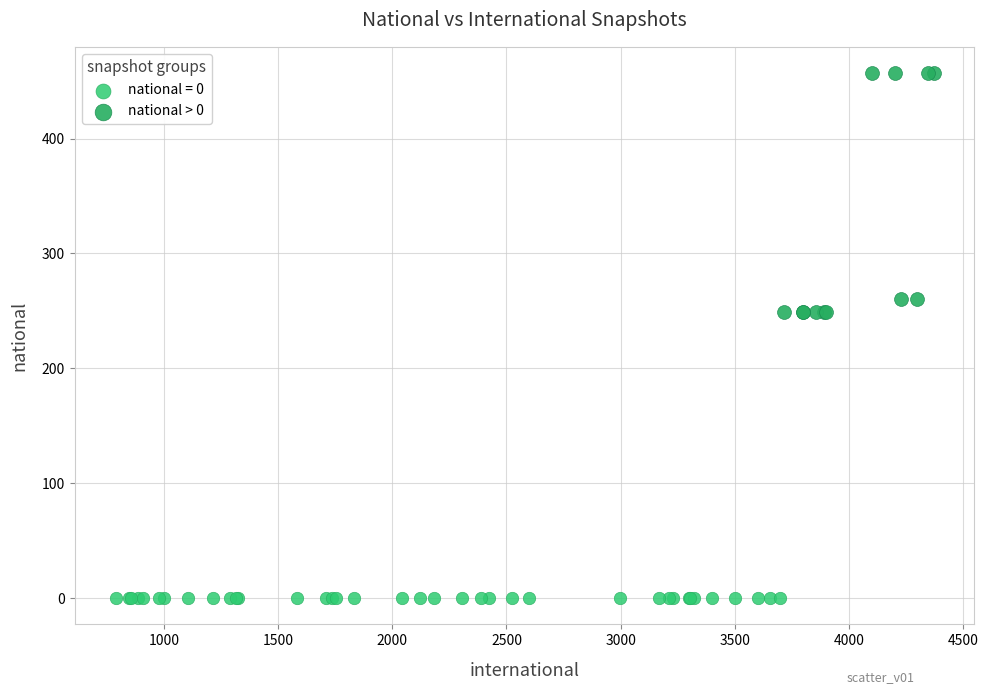

Which series contains the highest Y value?

national > 0